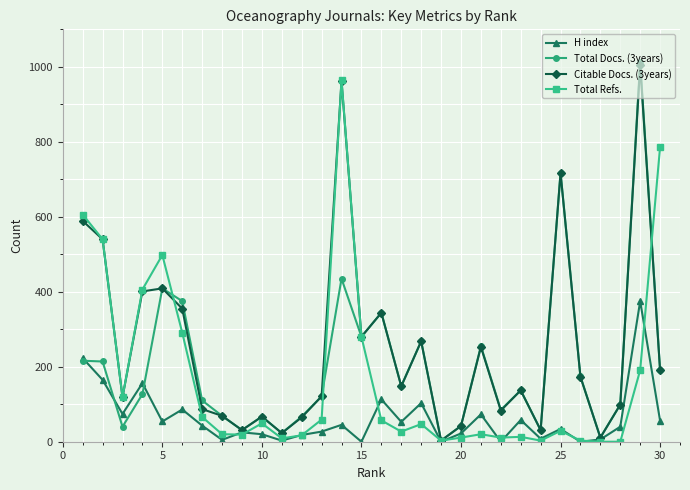

What is the greatest value displayed?

1014